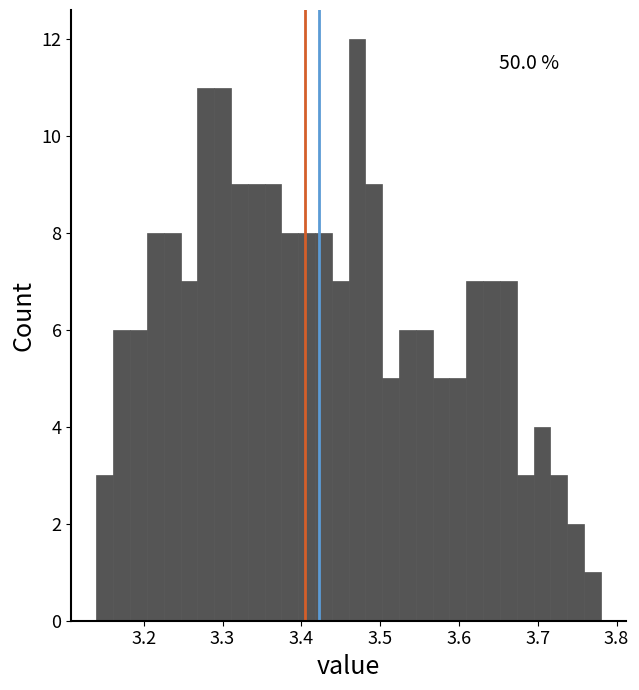

Read against the x-axis, roughly where is the centre of the tallest bar?

3.47